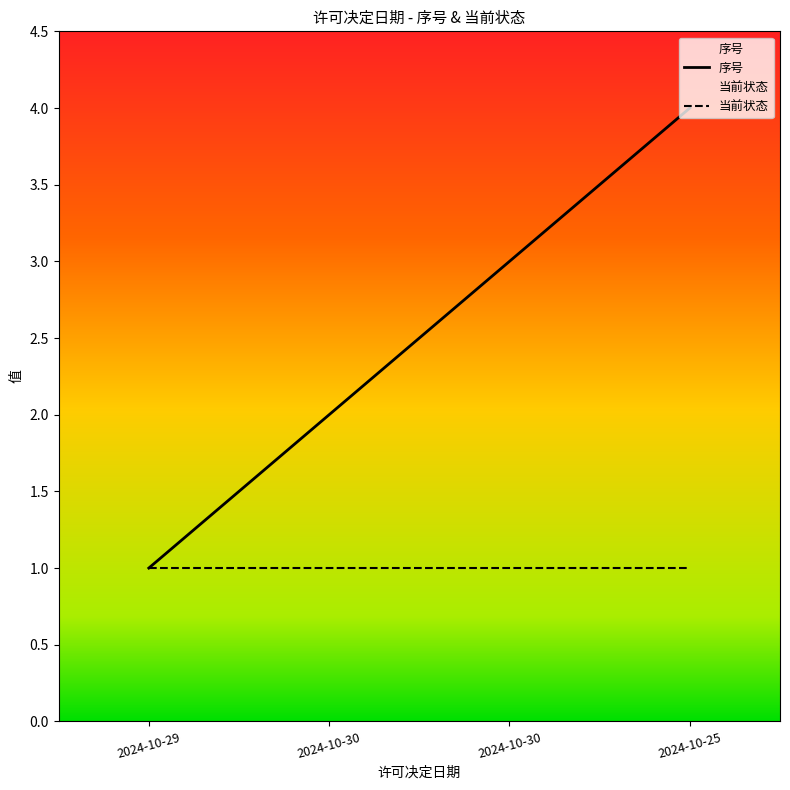

How many values are below 3?

2